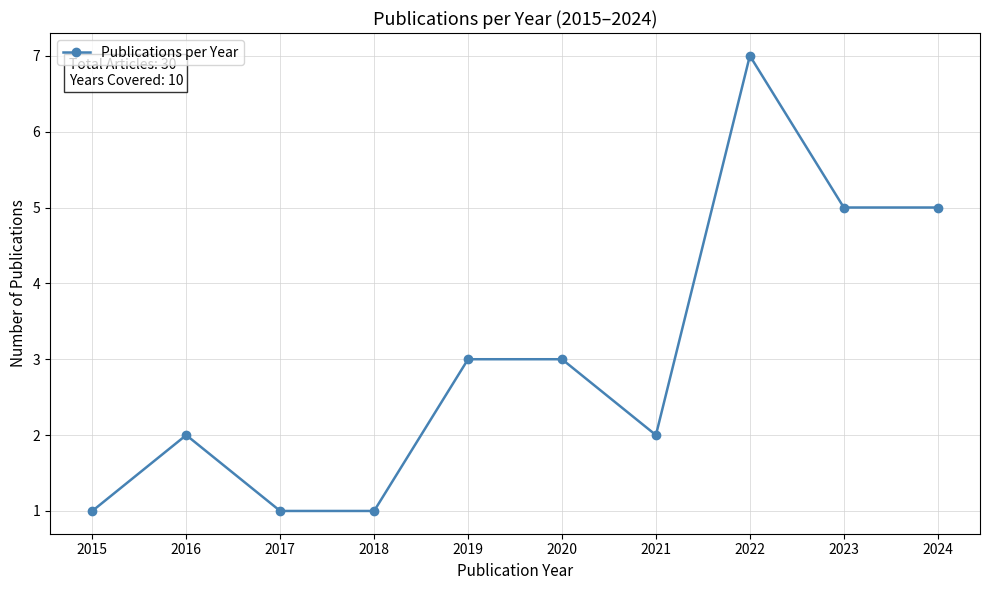

What is the average value?

3